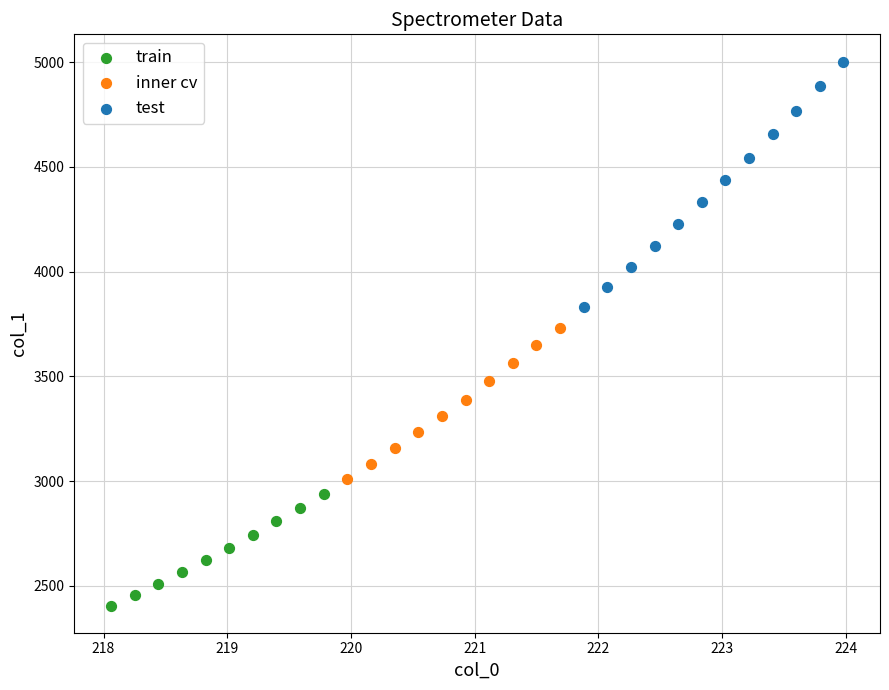

What are all the series names shown in the legend?

train, inner cv, test